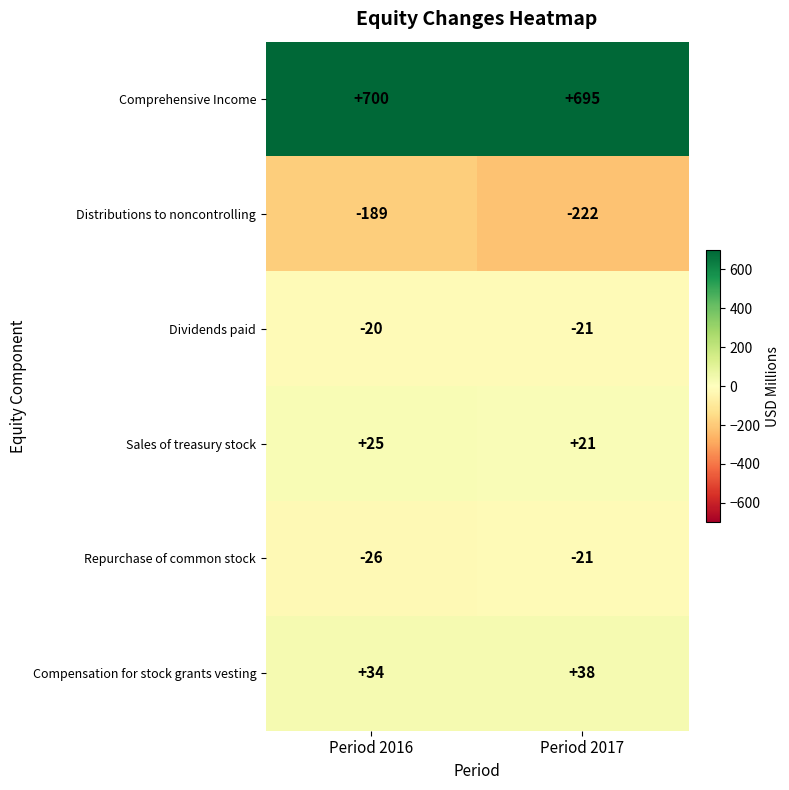

Rank the series at Period 2016 from lowest to highest value.

Distributions to noncontrolling, Repurchase of common stock, Dividends paid, Sales of treasury stock, Compensation for stock grants vesting, Comprehensive Income